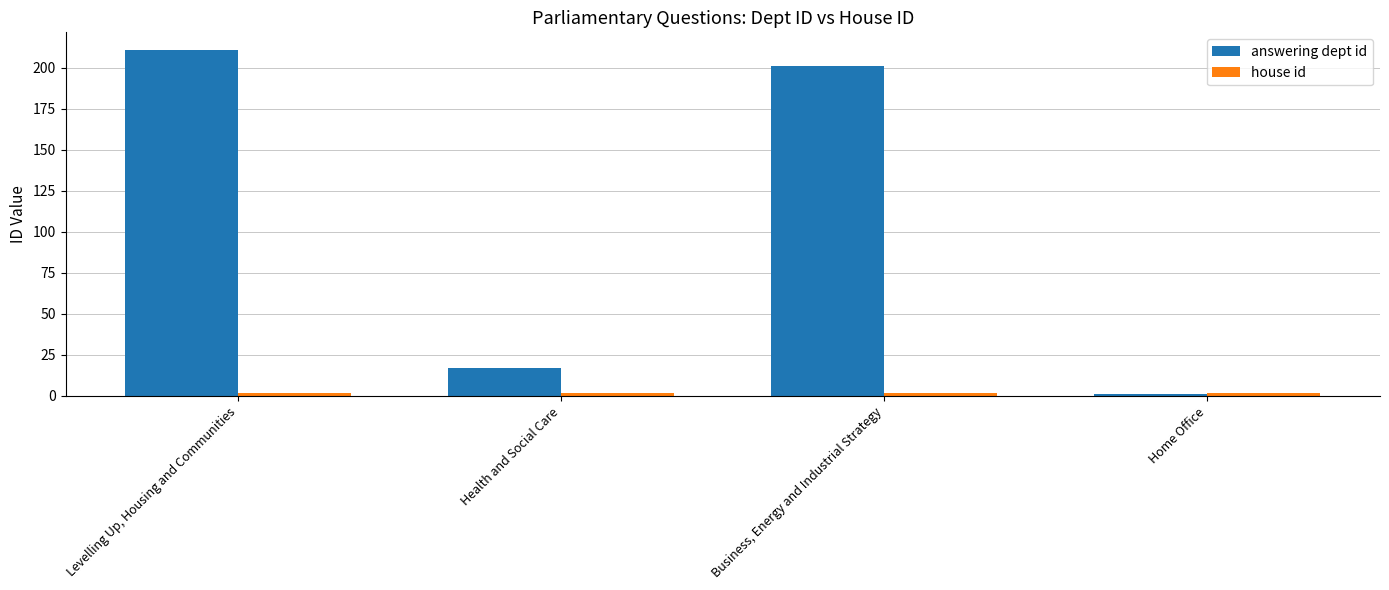

Where does the answering dept id series first go above 201?

Levelling Up, Housing and Communities